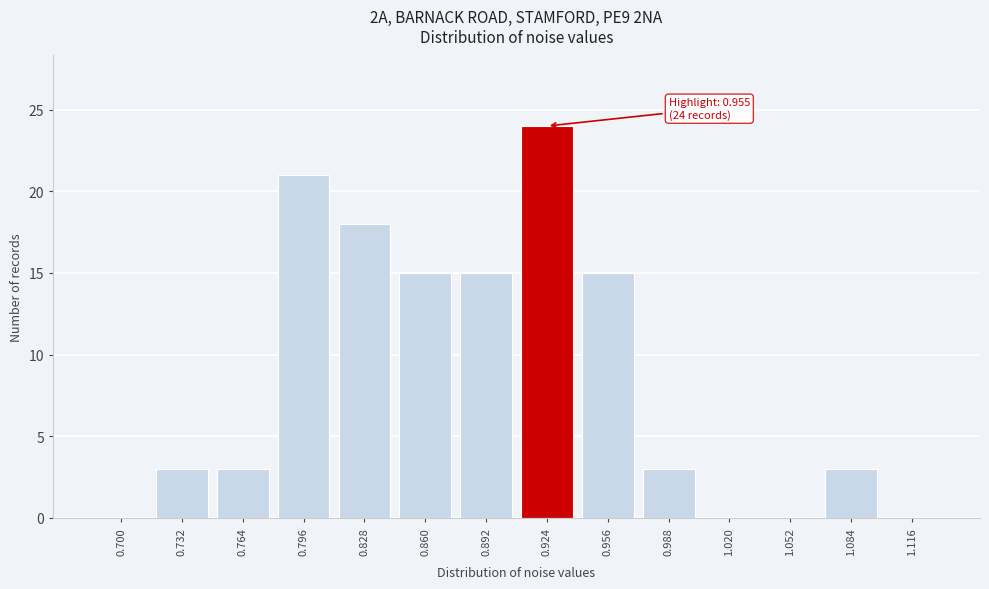

Reading left to right, what are all the values shown in this chart?

0.700=0	0.732=3	0.764=3	0.796=21	0.828=18	0.860=15	0.892=15	0.924=24	0.956=15	0.988=3	1.020=0	1.052=0	1.084=3	1.116=0